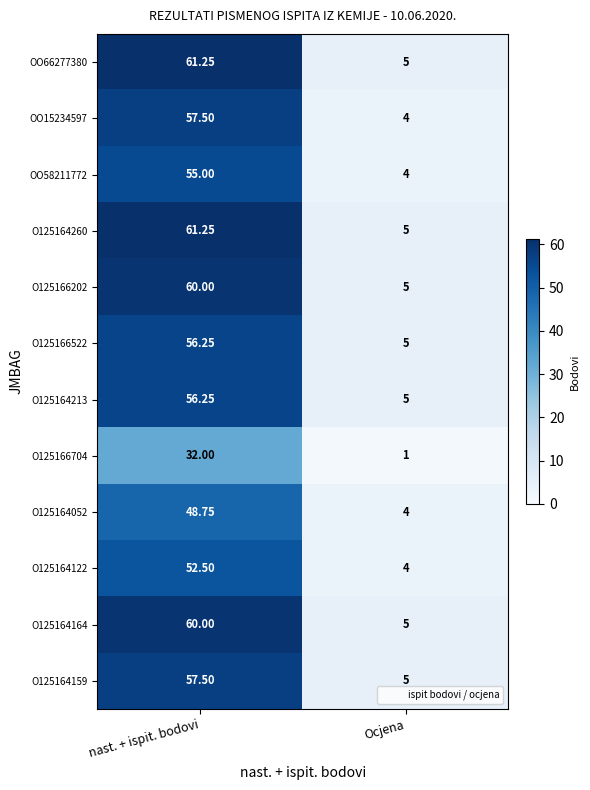

At which category is the sum across all series the highest?

nast. + ispit. bodovi